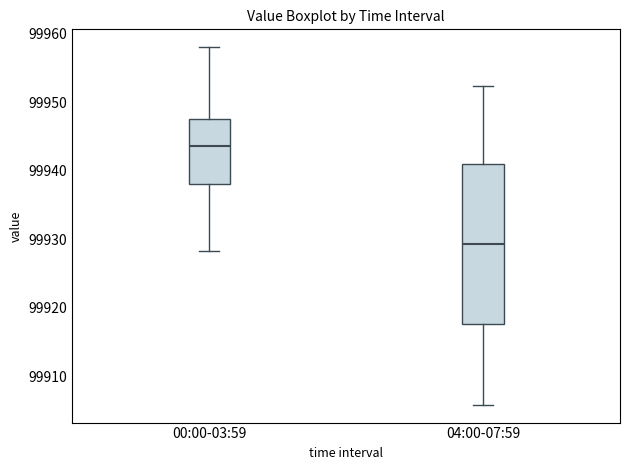

Reading left to right, transcribe this box plot: for each box, give where its median line is, the range the box spans, and where its two whiskers end, as read against the y-axis. The values are not printed on the chart, so give them approximately, as read against the axis.

00:00-03:59: median 99944, box 99938 to 99948, whiskers 99928 to 99958
04:00-07:59: median 99929, box 99918 to 99941, whiskers 99906 to 99952